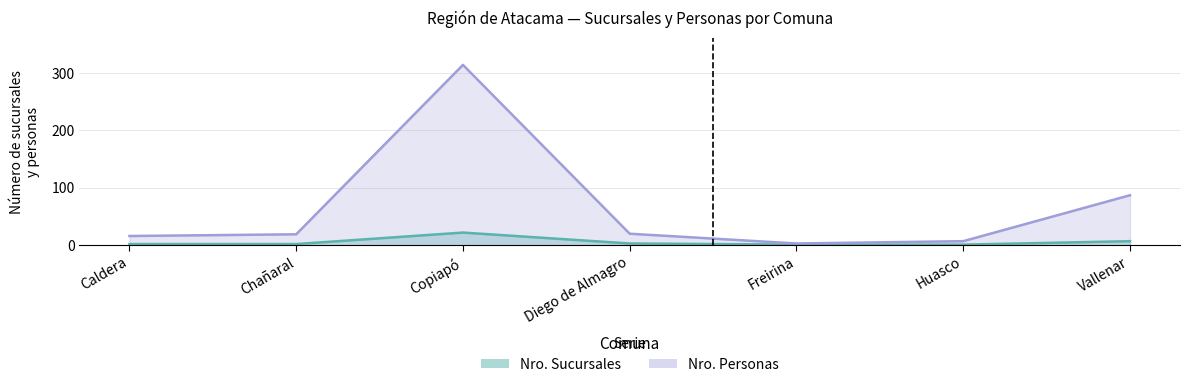

Reading left to right, extract all data points from this chart.

Nro. Sucursales: Caldera=2	Chañaral=2	Copiapó=22	Diego de Almagro=3	Freirina=1	Huasco=1	Vallenar=7
Nro. Personas: Caldera=16	Chañaral=19	Copiapó=314	Diego de Almagro=20	Freirina=3	Huasco=7	Vallenar=87